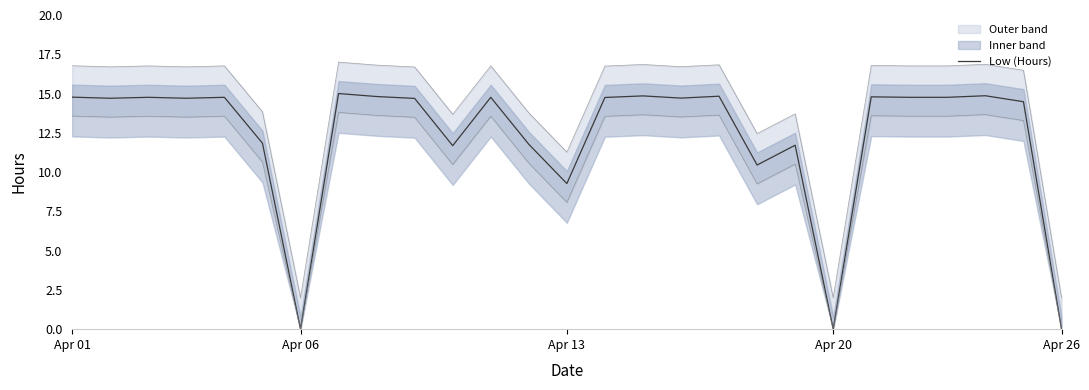

Between 11 and 8, which is larger?

8